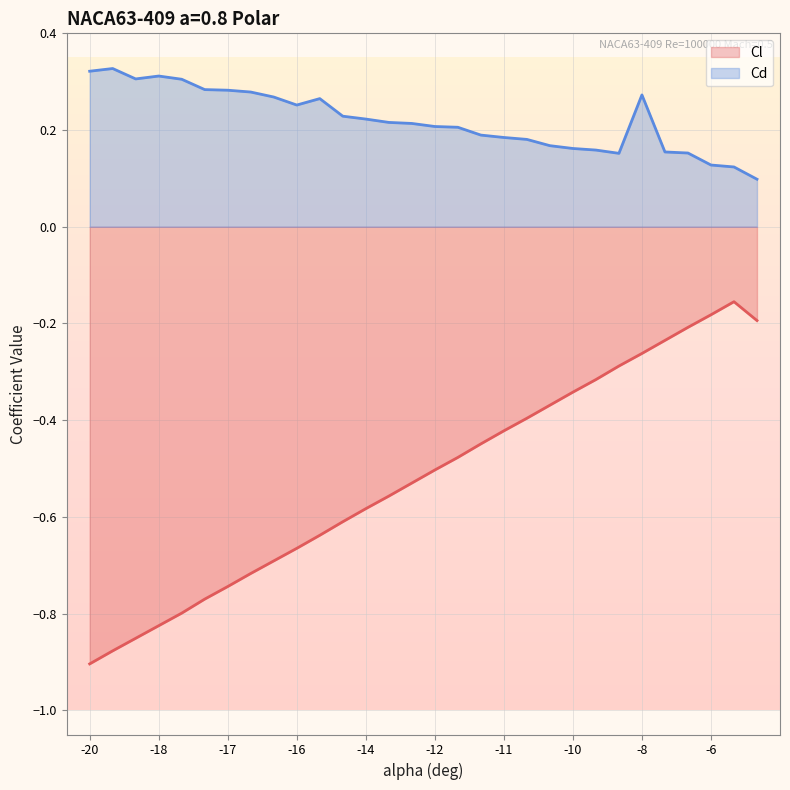

The Cd series shows 0.2 at -6. True or false?

False